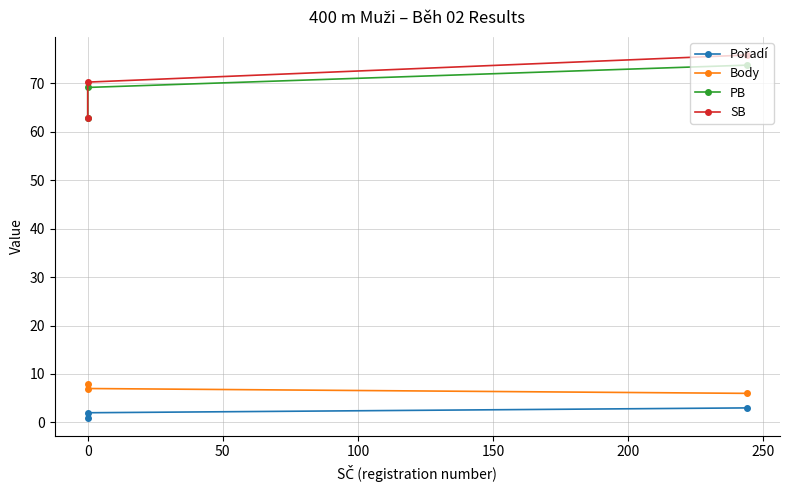

What is the value of the Body point at the 1st from the left?

8.0